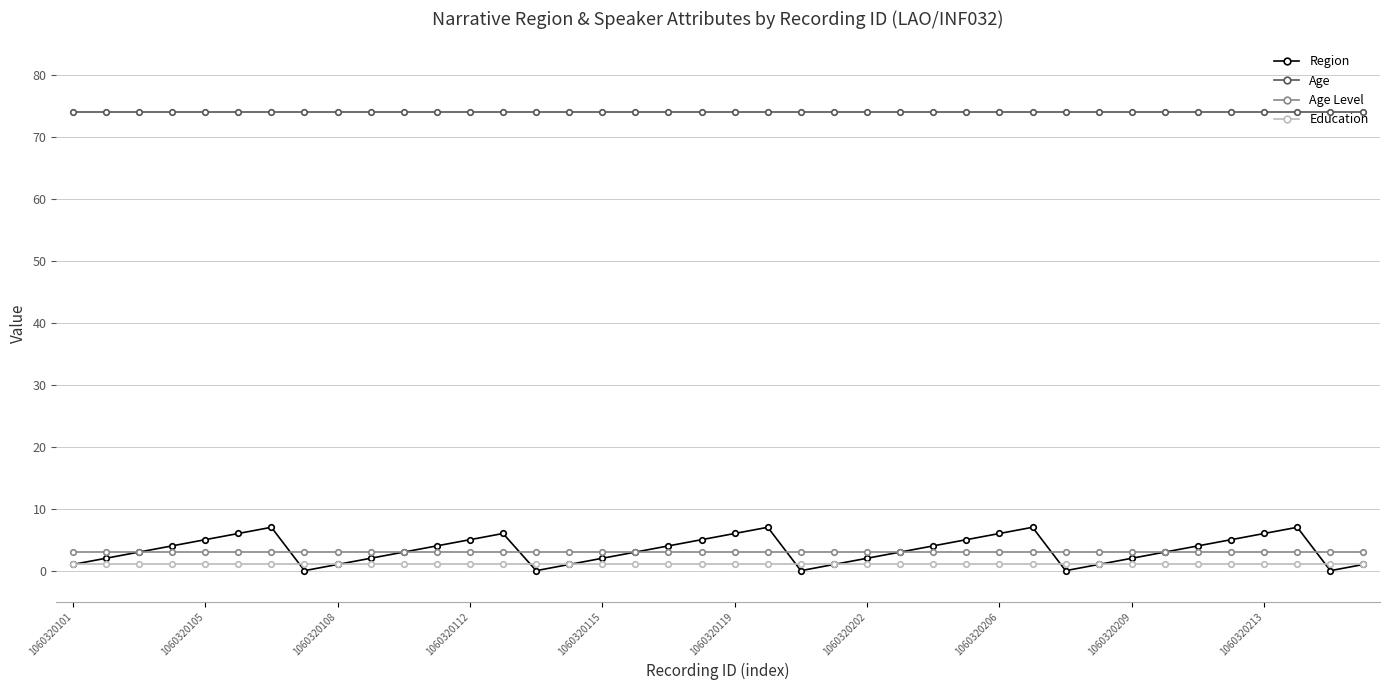

Which series has the widest spread of values?

Region